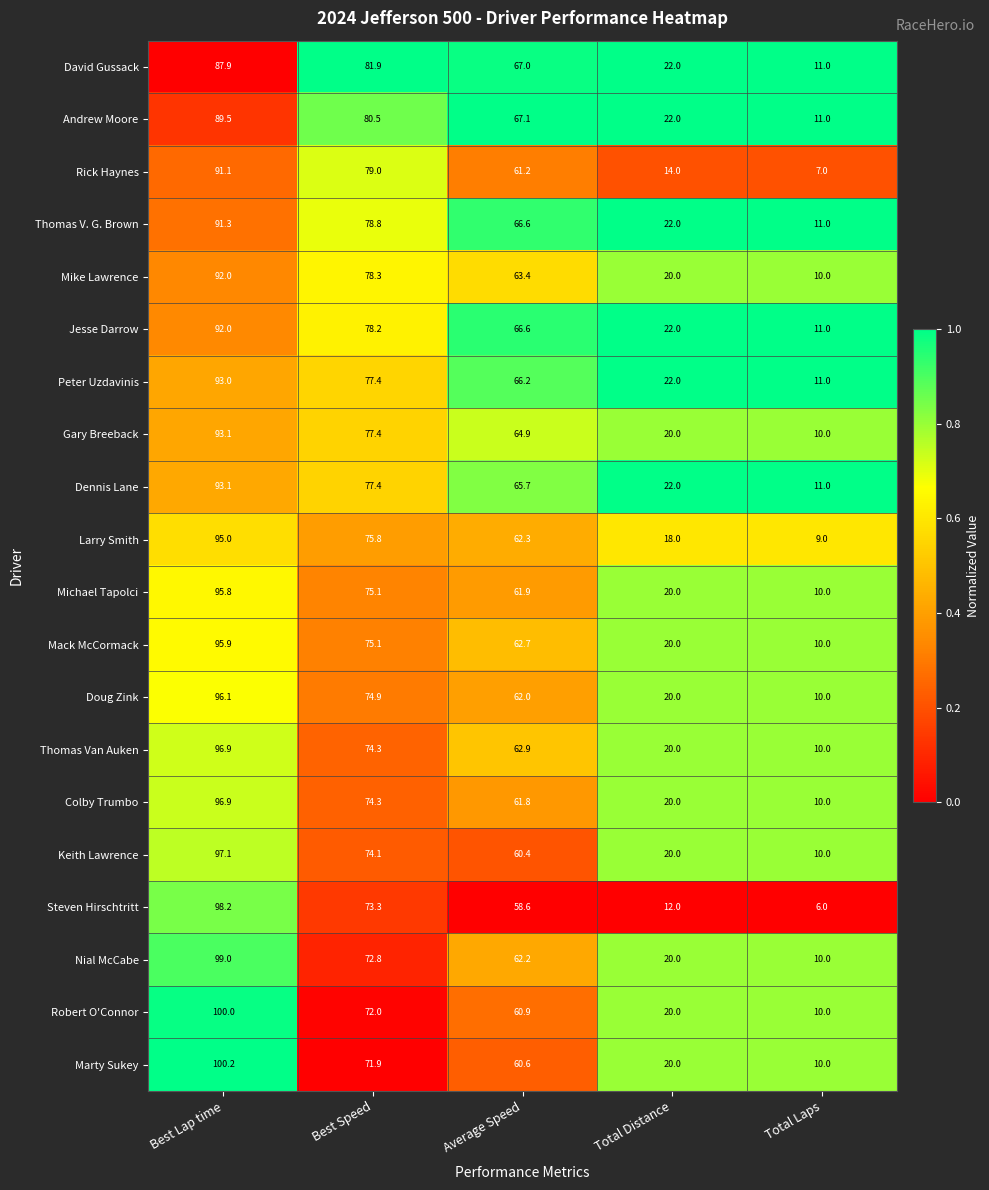

Where is Keith Lawrence nearest to the value 53?

Average Speed